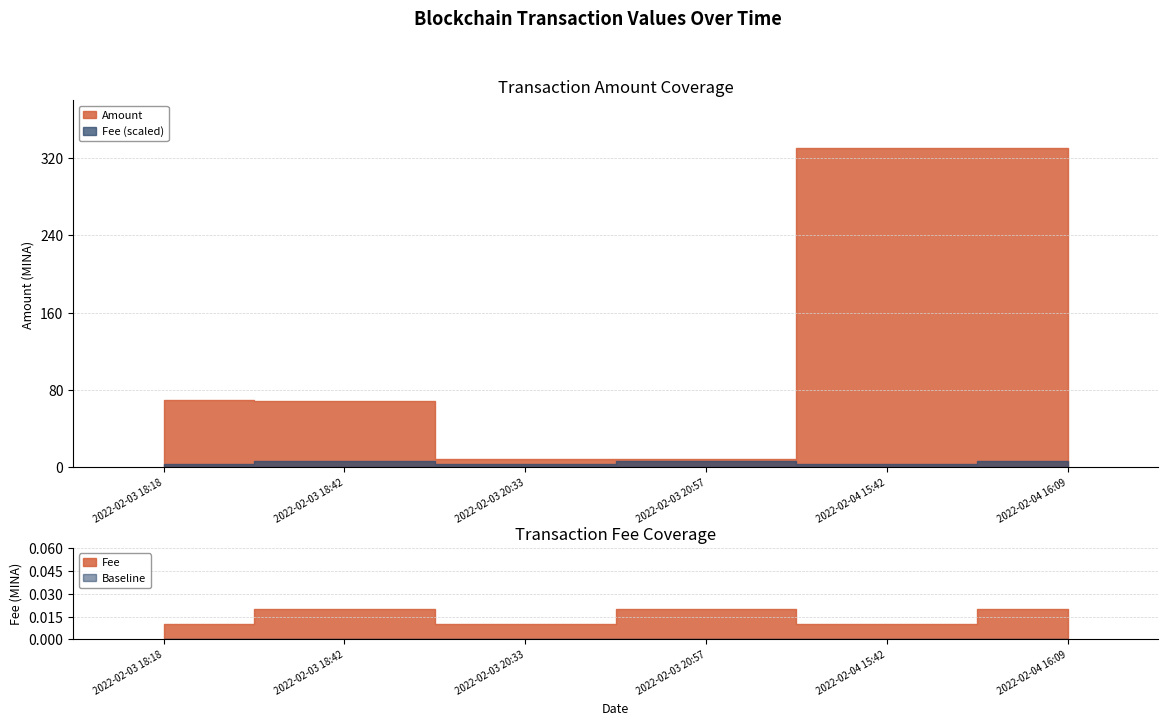

Where is the first local maximum for Fee?

2022-02-03 18:42